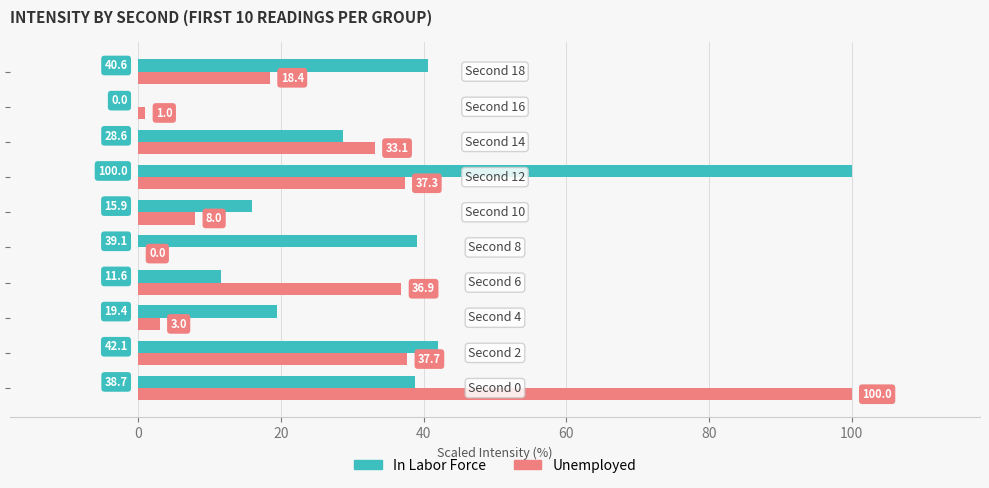

What is the sum of all Unemployed values?

275.4